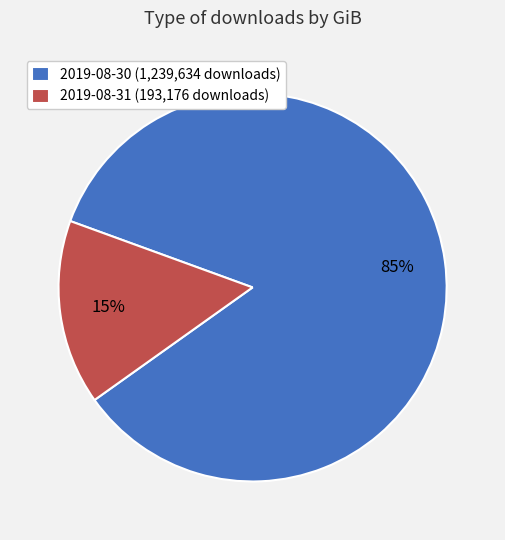

How many segments does this pie chart have?

2